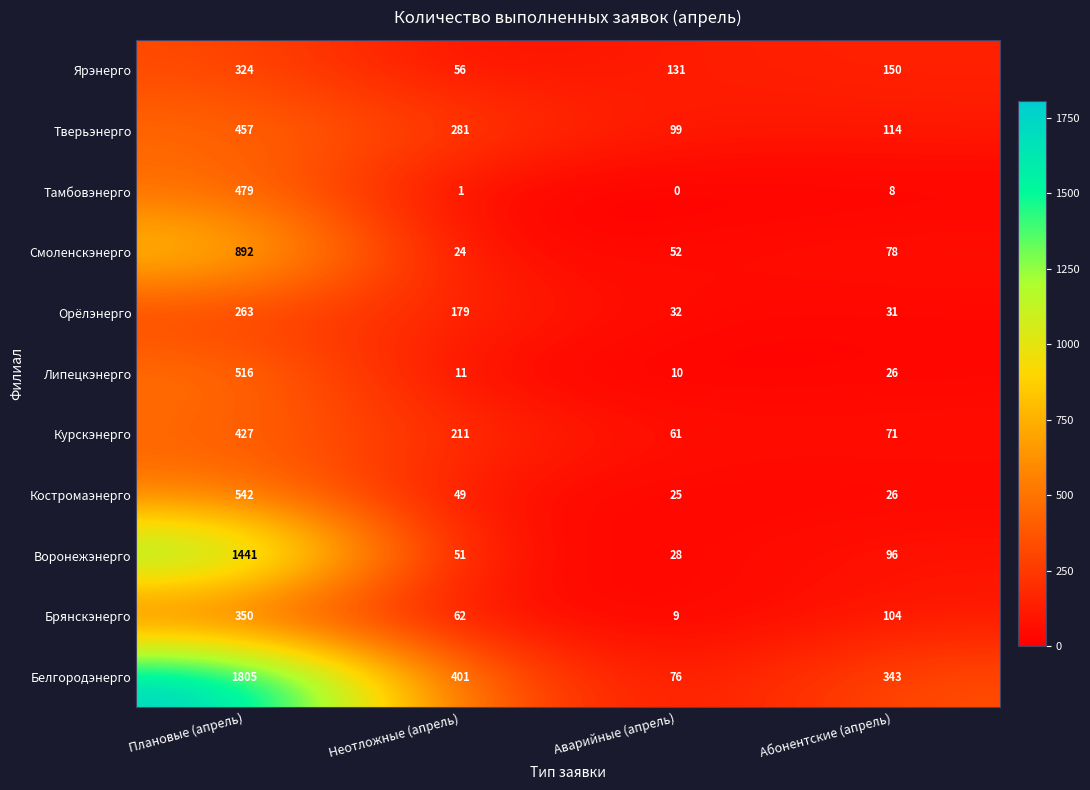

Rank the series at Аварийные (апрель) from highest to lowest value.

Ярэнерго, Тверьэнерго, Белгородэнерго, Курскэнерго, Смоленскэнерго, Орёлэнерго, Воронежэнерго, Костромаэнерго, Липецкэнерго, Брянскэнерго, Тамбовэнерго